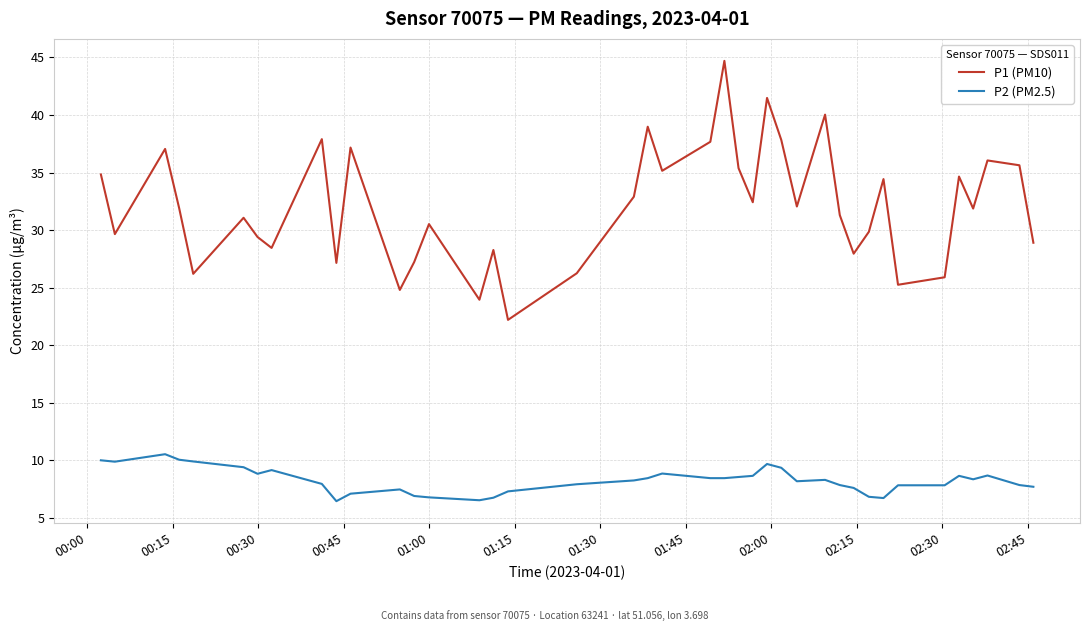

What is the highest value of the P2 (PM2.5) series?

10.5